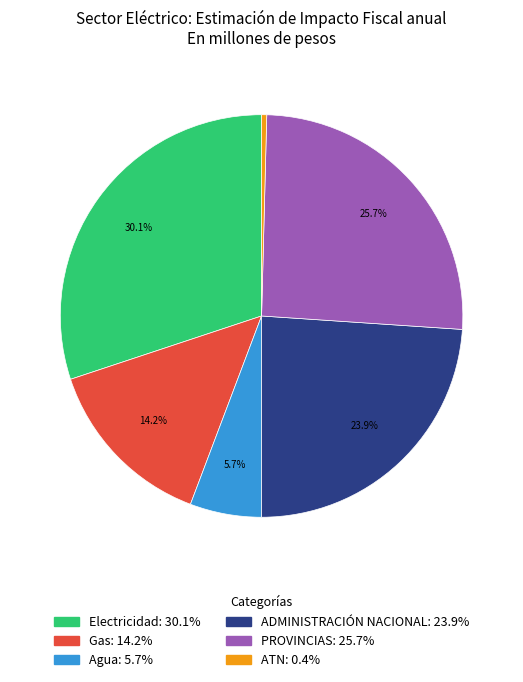

Is there a majority slice in this chart?

No